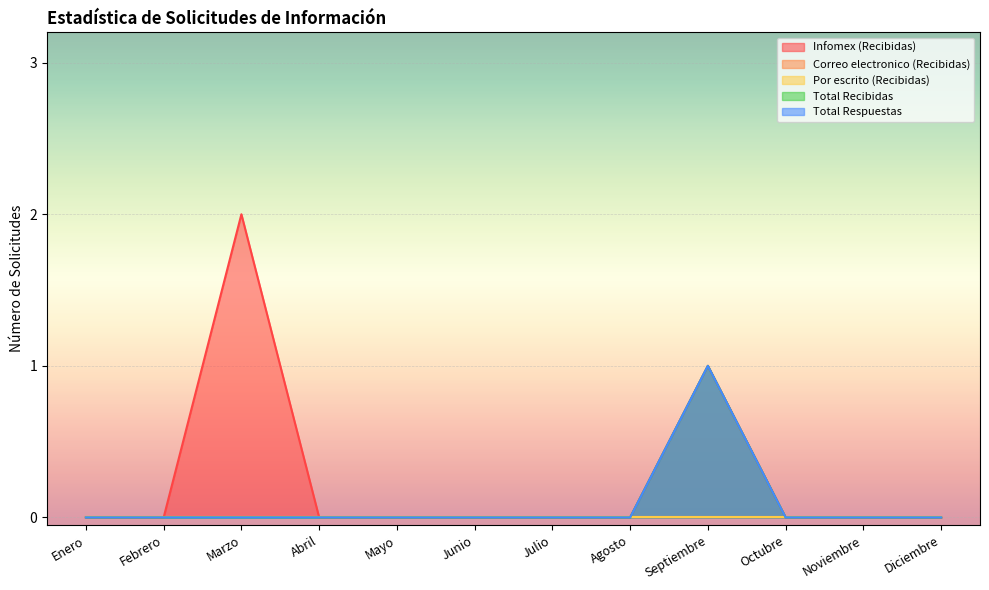

What is the sum of all Total Respuestas values?

1